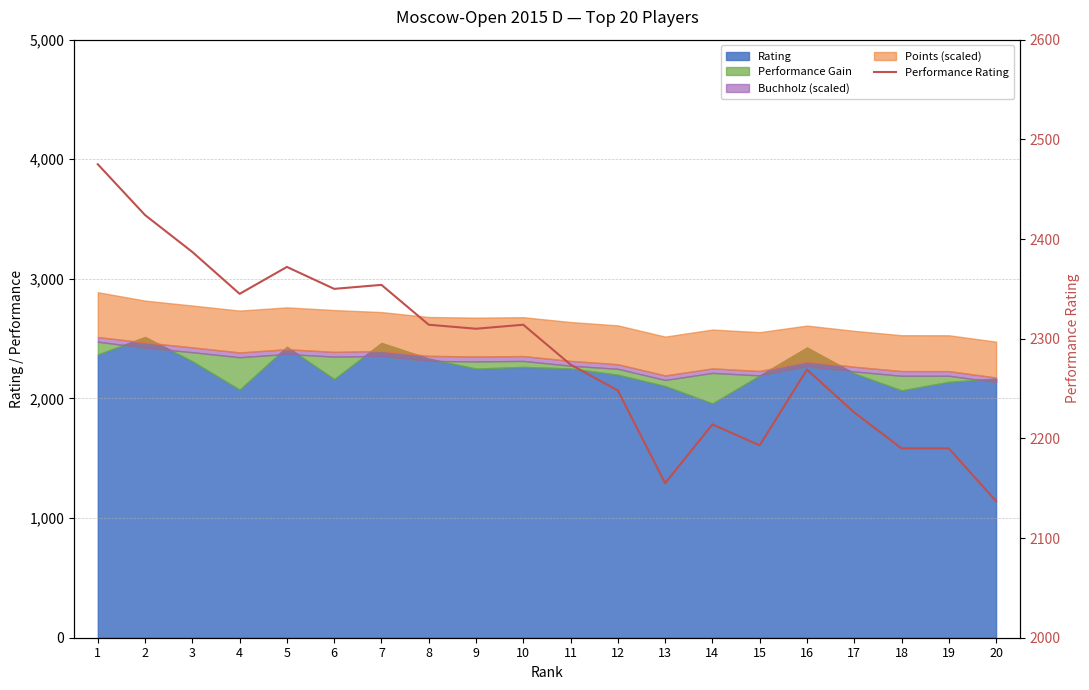

At which label does the data first exceed 2310?

1